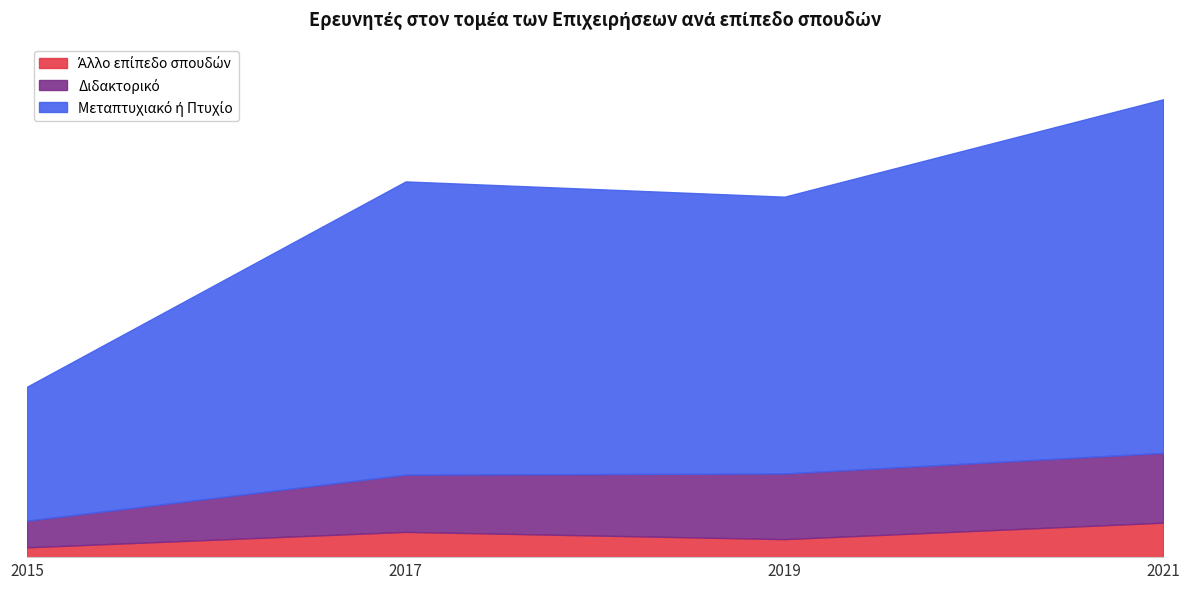

What value does the Διδακτορικό series have at 2017?

2387